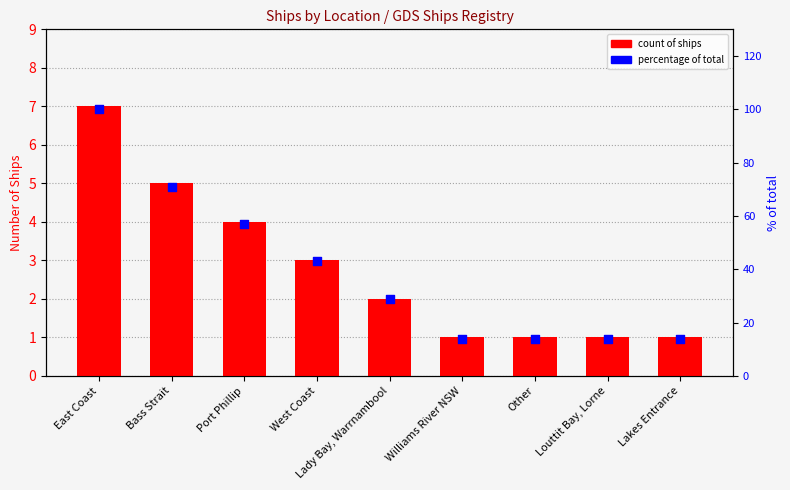

Is the value of Count of ships at Lakes Entrance greater than the value of Percentage of total at Port Phillip?

No